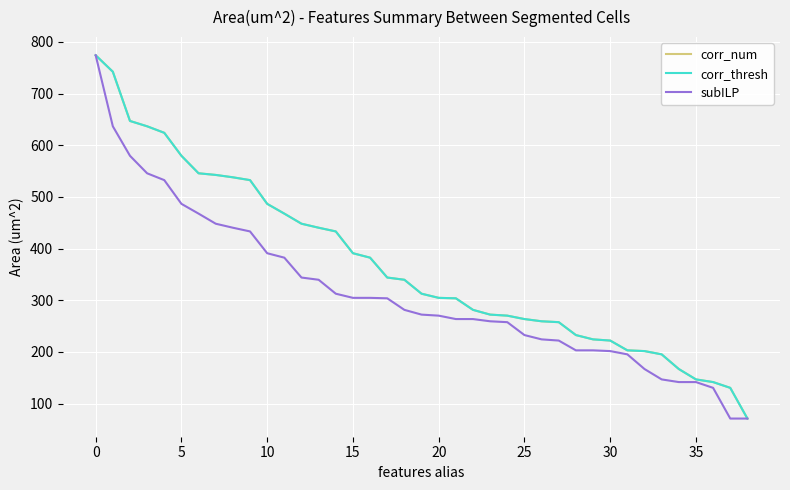

Is this an area chart (filled region under the line)?

No